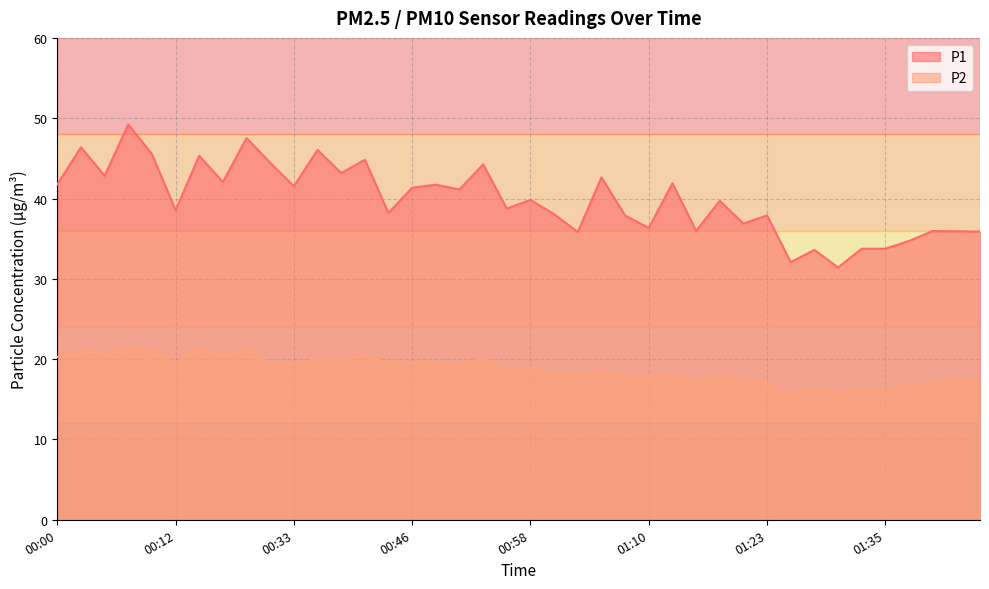

Which series has the largest total across all categories?

P1